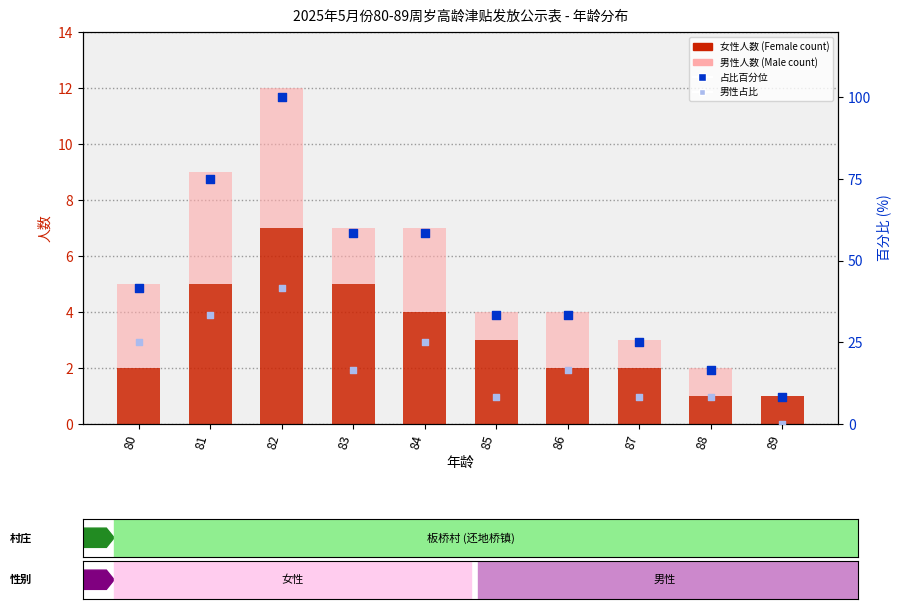

What are all the series names shown in the legend?

女性人数 (Female count), 男性人数 (Male count), 占比百分位 (Percentile), 男性占比